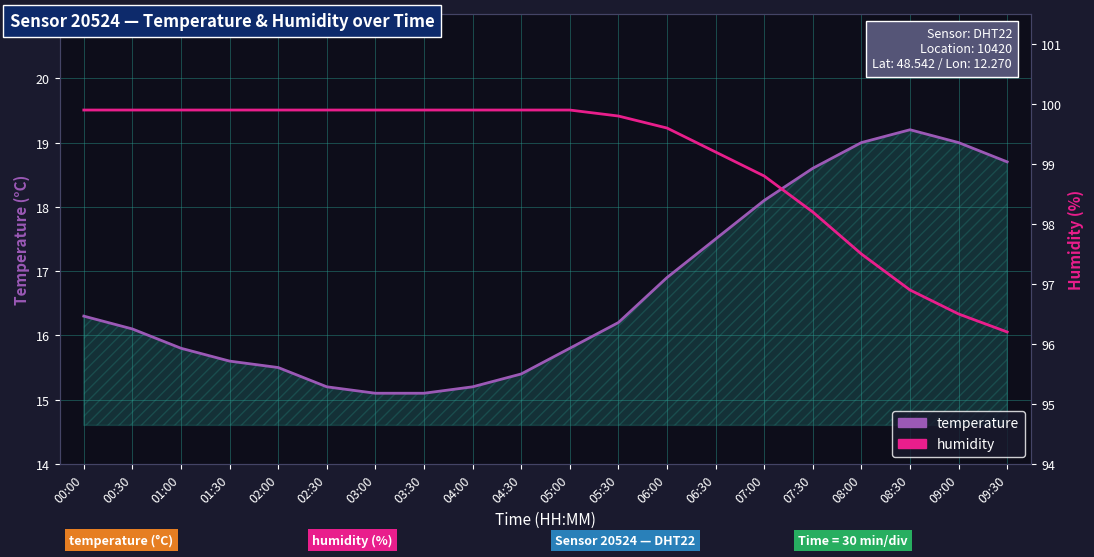

What are all the series names shown in the legend?

temperature, humidity